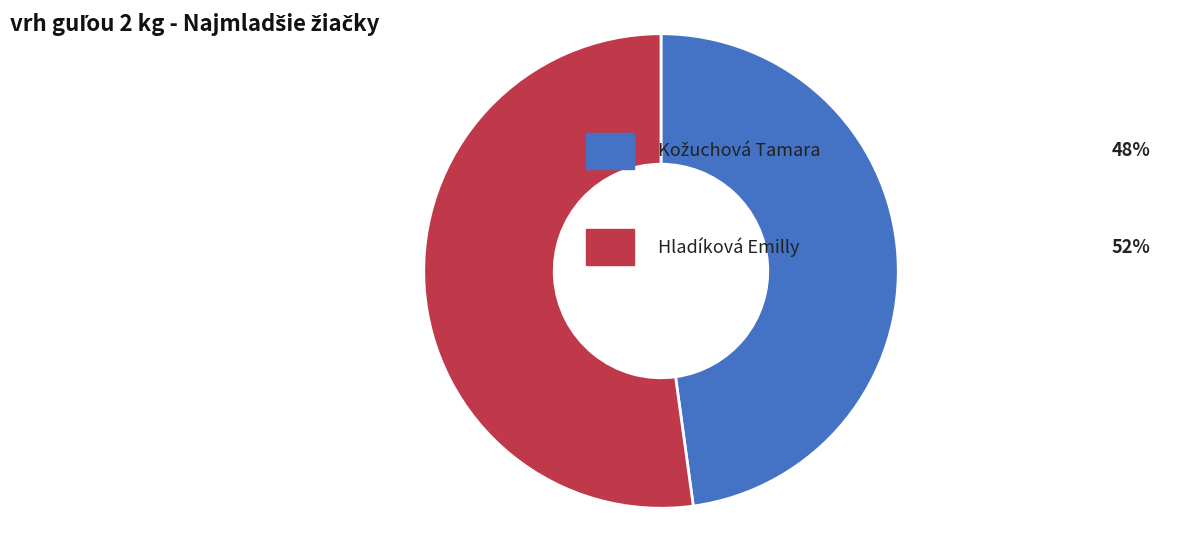

Is there any slice that represents more than half of the pie?

Yes